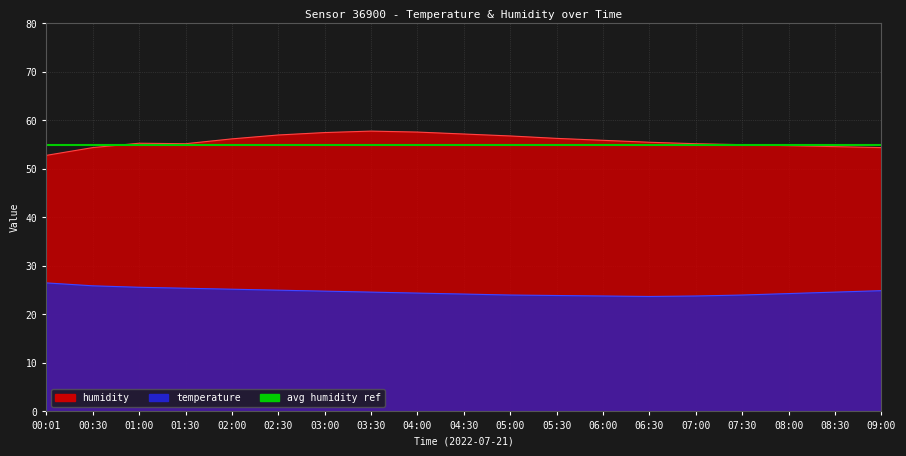

True or false: temperature and humidity intersect in this chart.

False